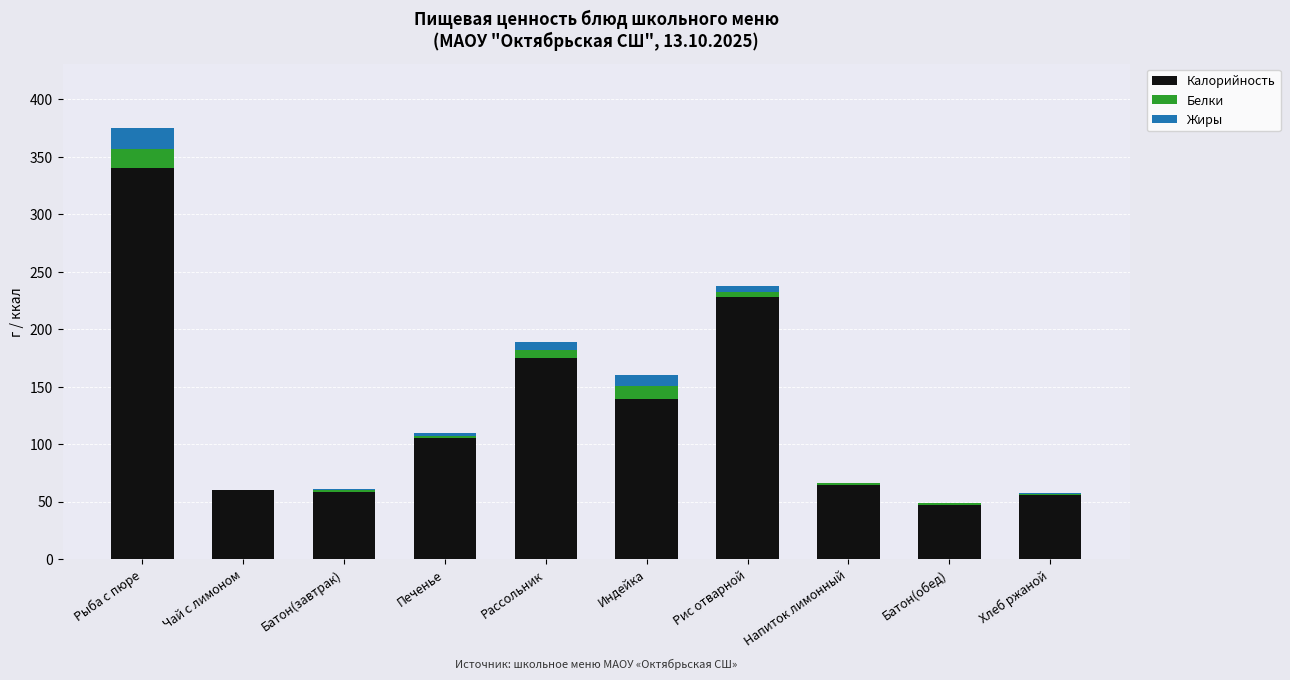

At which category is the sum across all series the highest?

Рыба с пюре